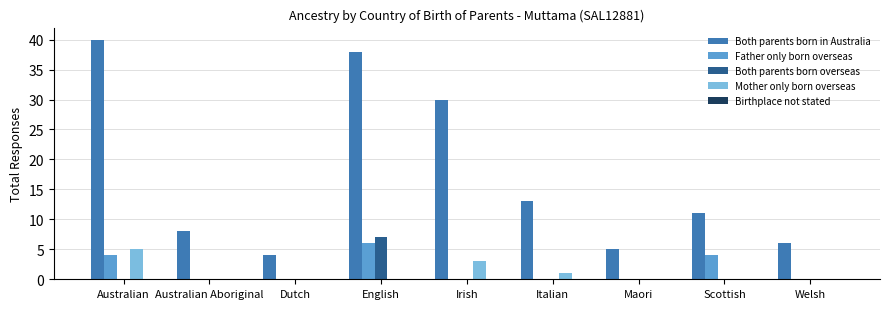

The Father only born overseas series shows 0 at Italian. True or false?

True